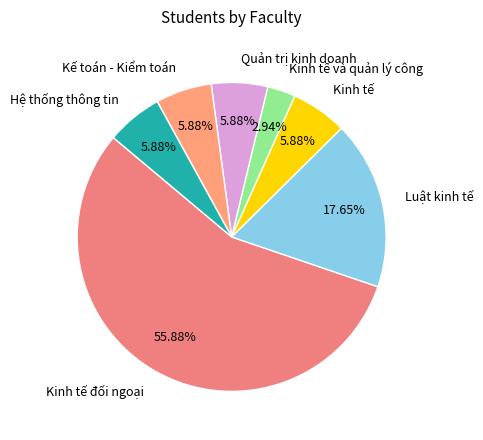

To the nearest percent, what is the difference between the Kinh tế và quản lý công and Quản trị kinh doanh slice percentages?

3%